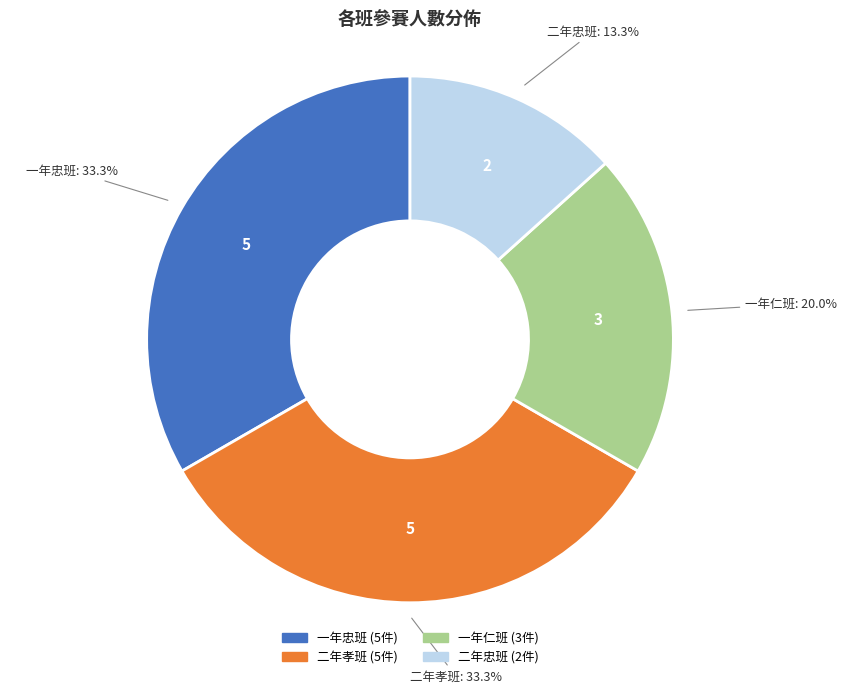

How many segments does this pie chart have?

4